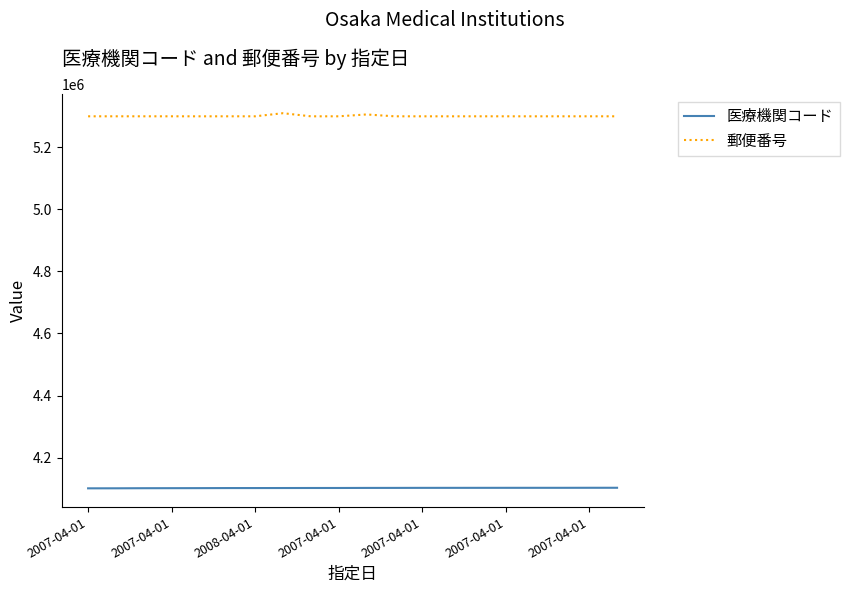

Rank the series by their maximum value, from highest to lowest.

郵便番号, 医療機関コード